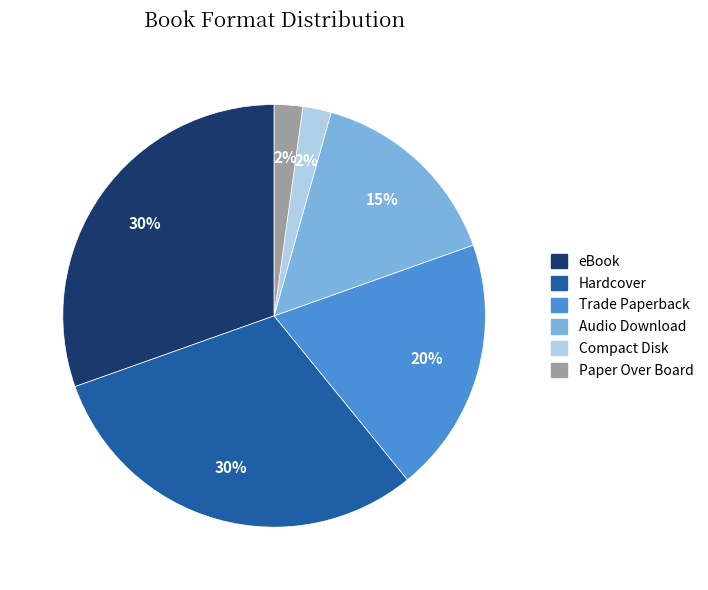

To the nearest percent, what portion does Paper Over Board represent?

2%